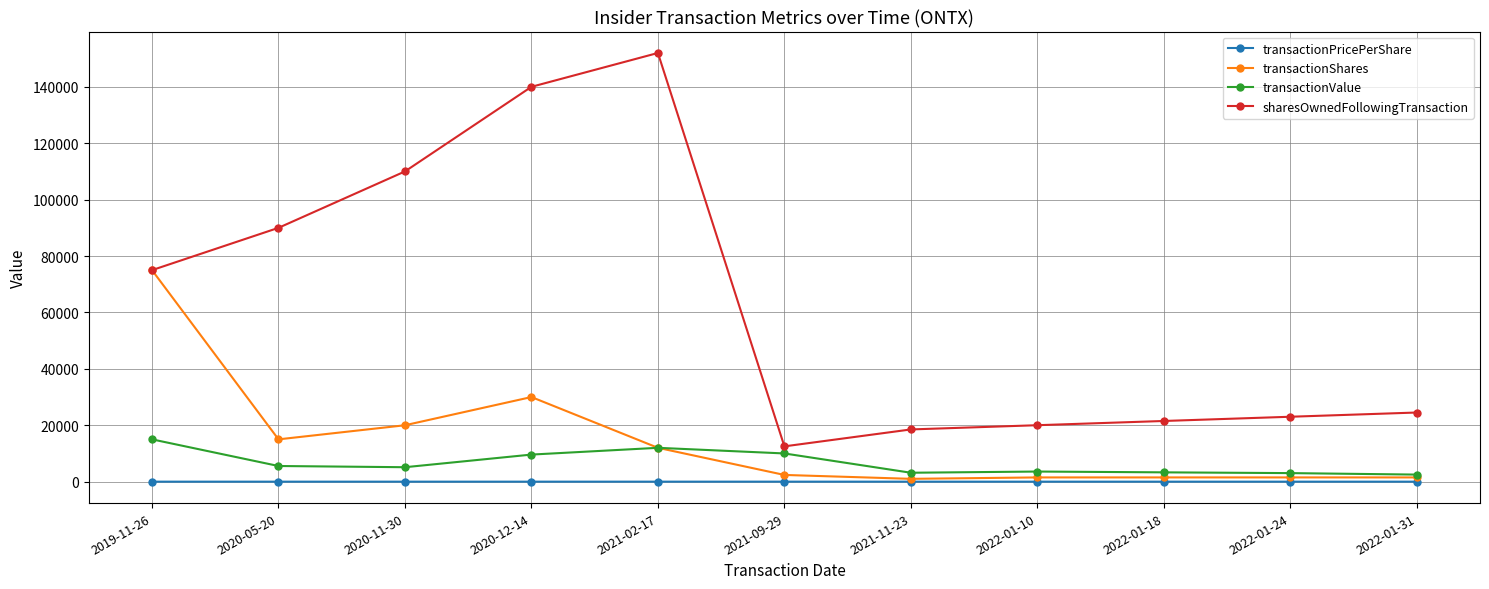

In sharesOwnedFollowingTransaction, how many points are higher than both neighbors (excluding endpoints)?

1